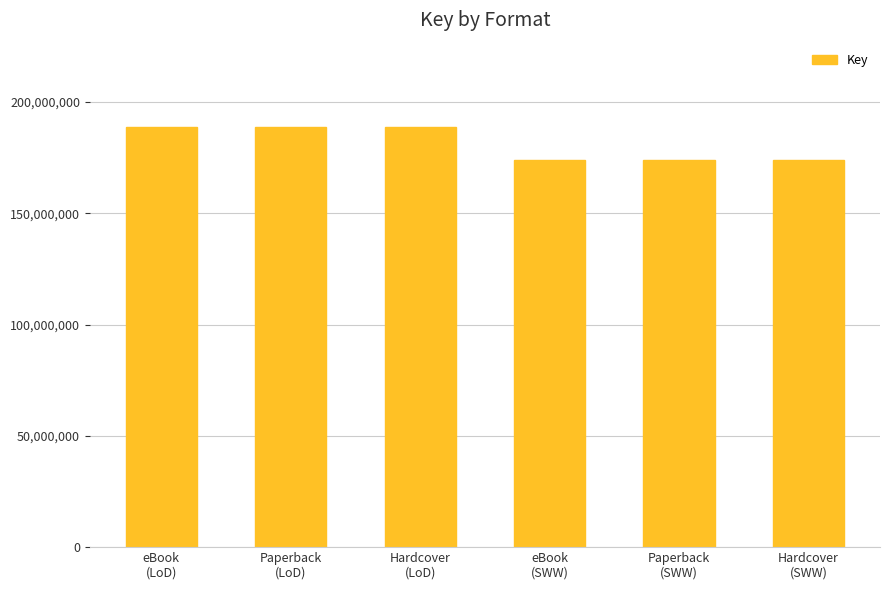

How many values are between 173895594 and 188874452?

6